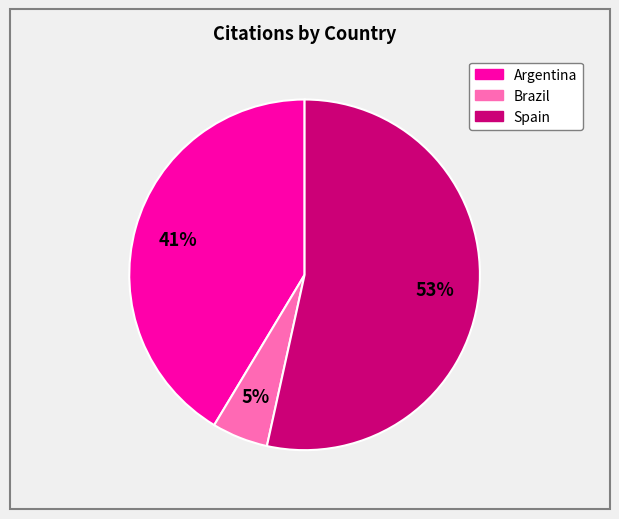

Between Argentina and Spain, which is larger?

Spain